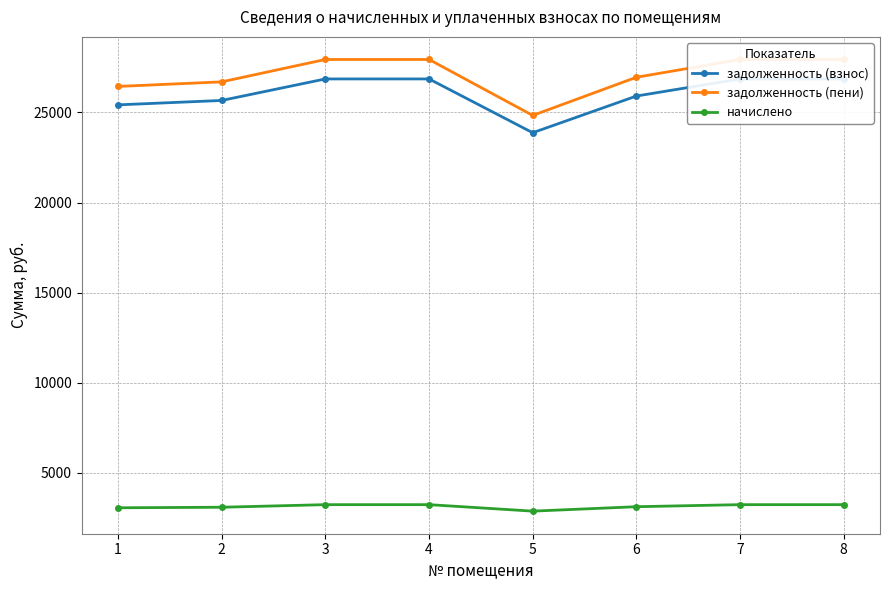

Does the chart display data point markers on the line(s)?

Yes